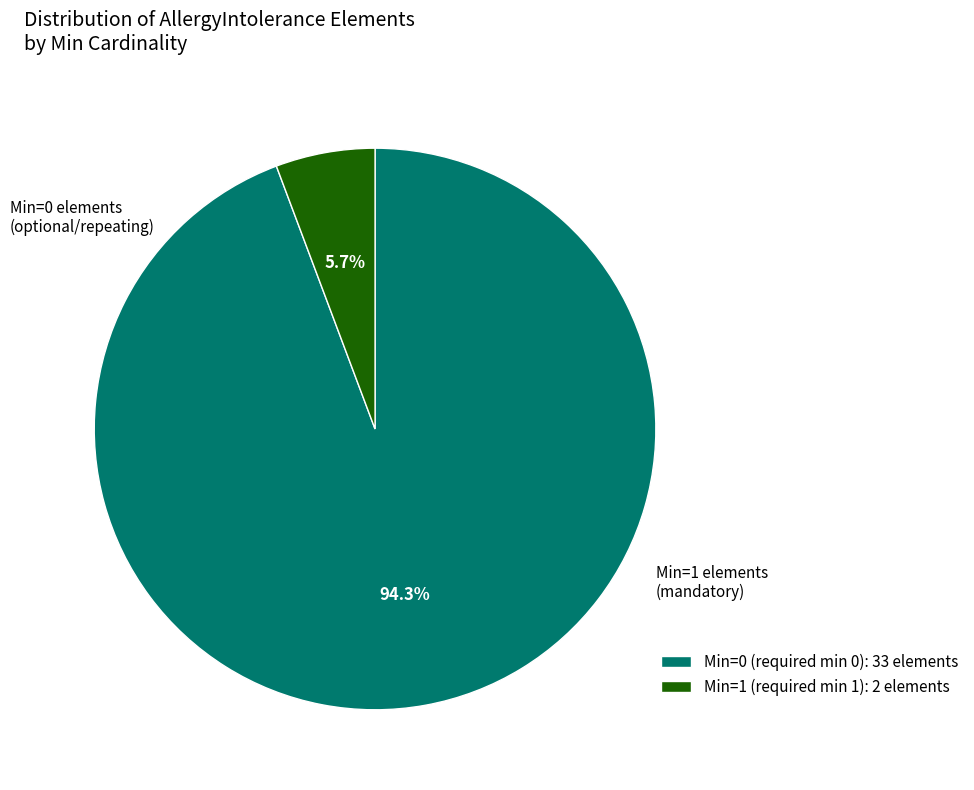

Which category has the smallest portion of the pie?

Min=1 (required min 1): 2 elements